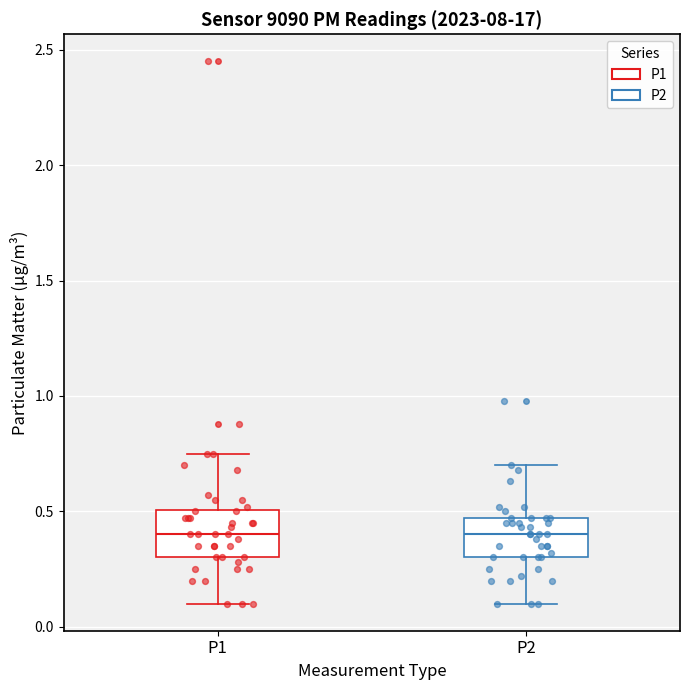

Where is the lower edge of the box for P1 on the y-axis? The values are not printed on the chart, so give them approximately, as read against the axis.

0.30